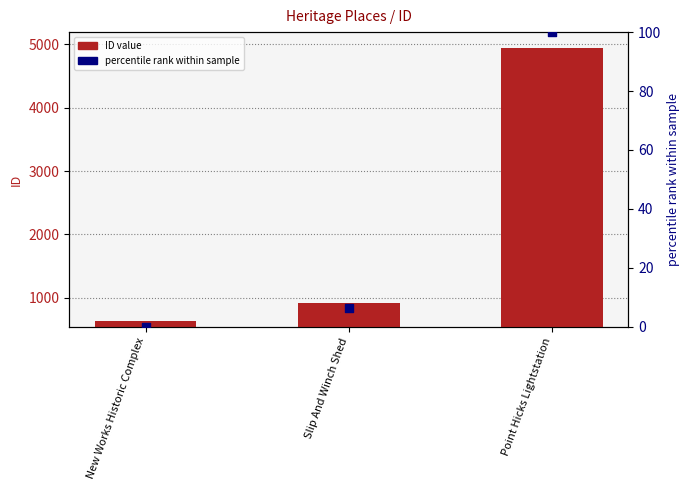

Which series contains the lowest Y value?

percentile rank within sample